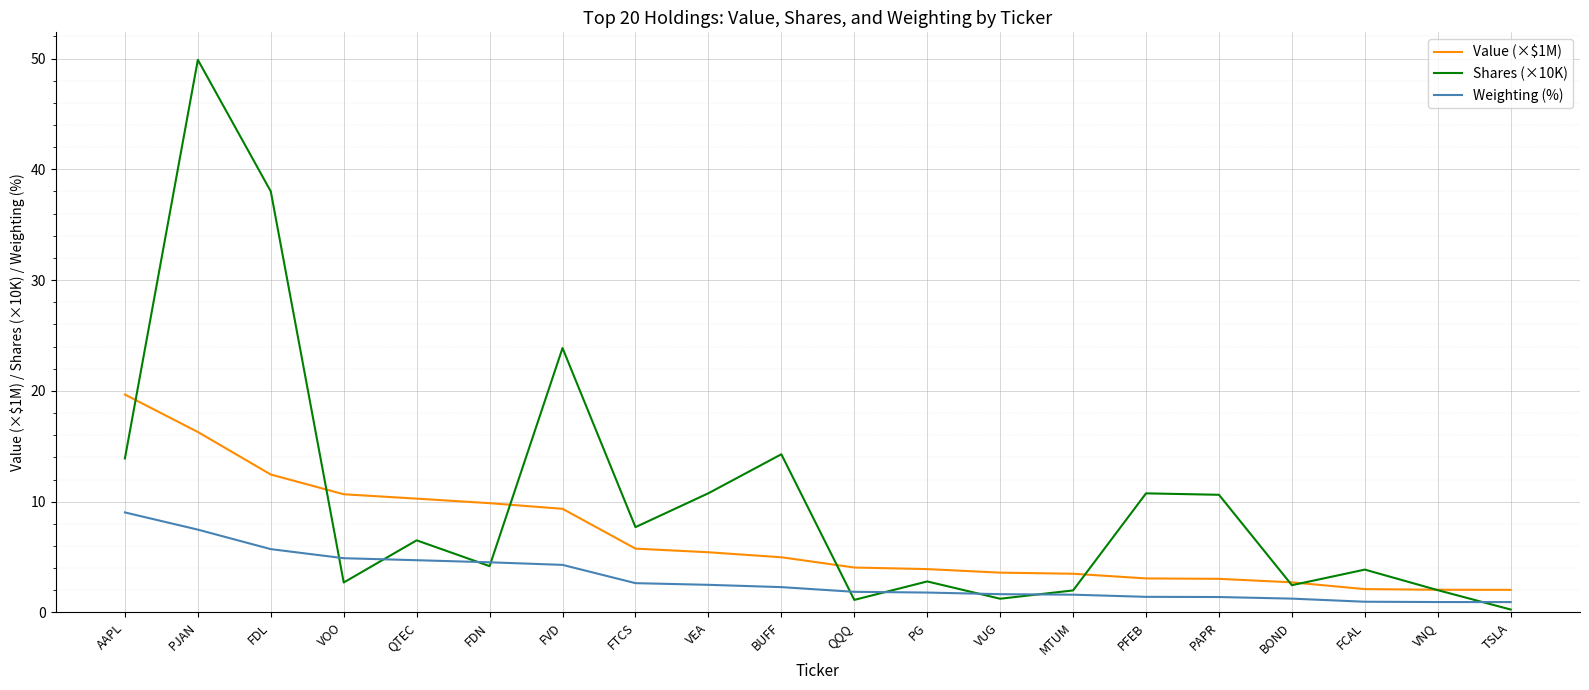

The value of Shares (×10K) at FTCS is 2.7. True or false?

False